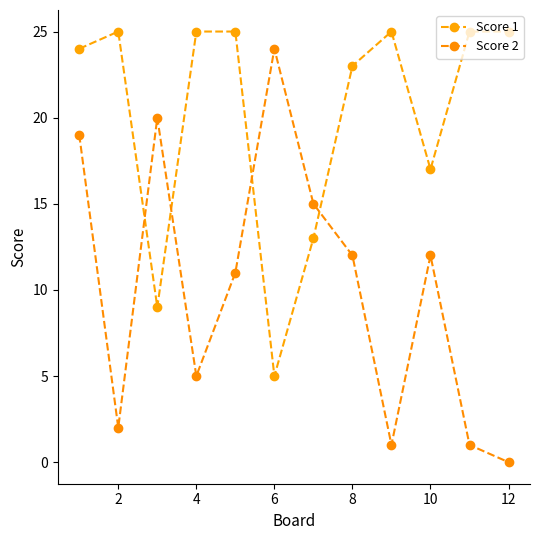

Count the number of categories in the chart.

12